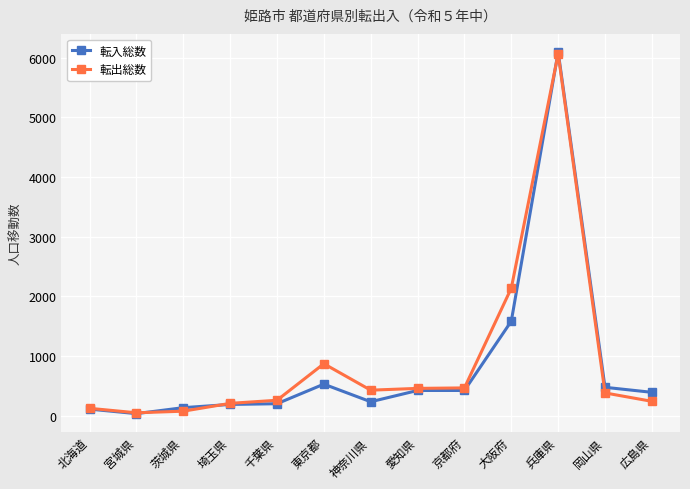

True or false: 転出総数 has more than 0 interior local peaks.

True